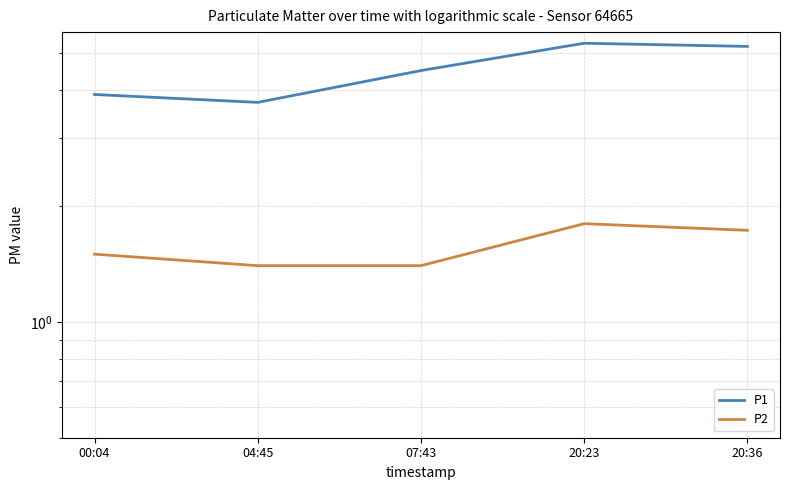

What is the value of the P1 point at the 4th from the left?

5.3